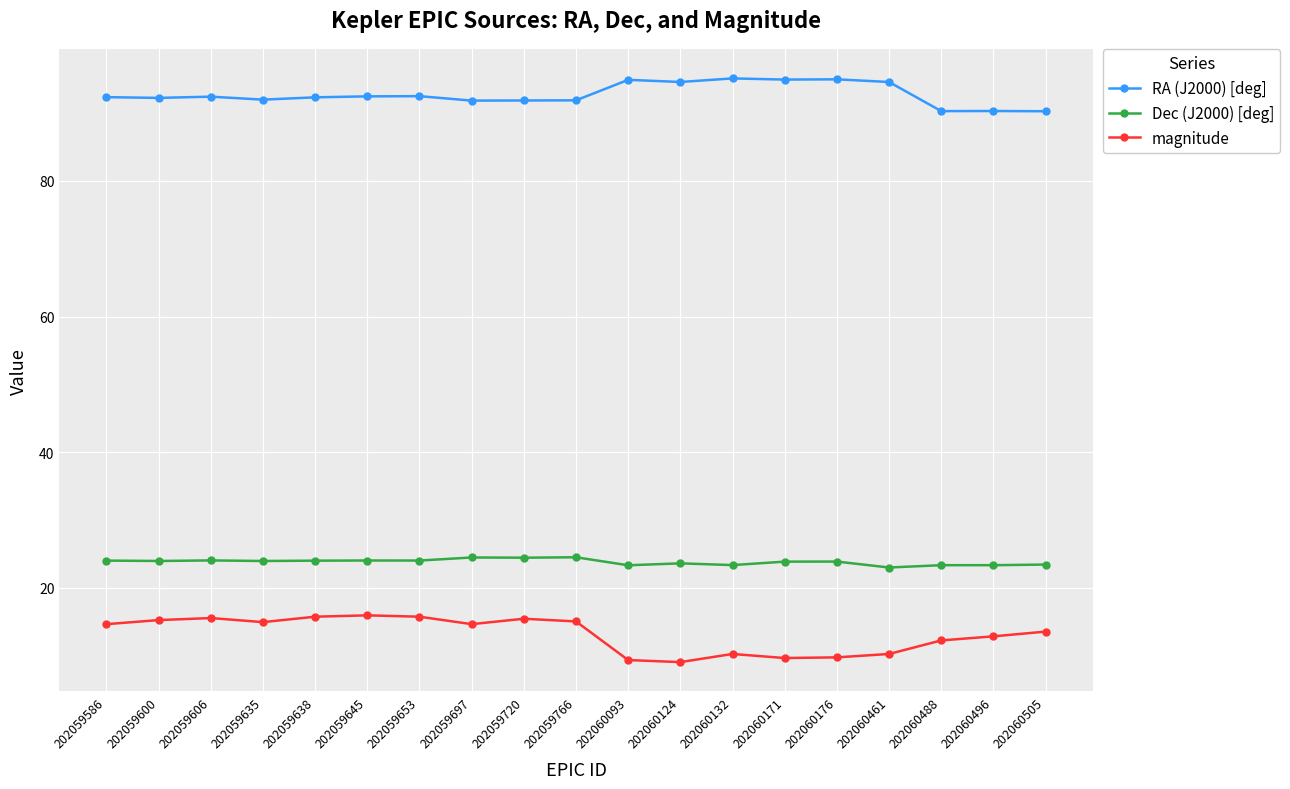

What is the spread (max minus min) of values at 202059720?

76.5